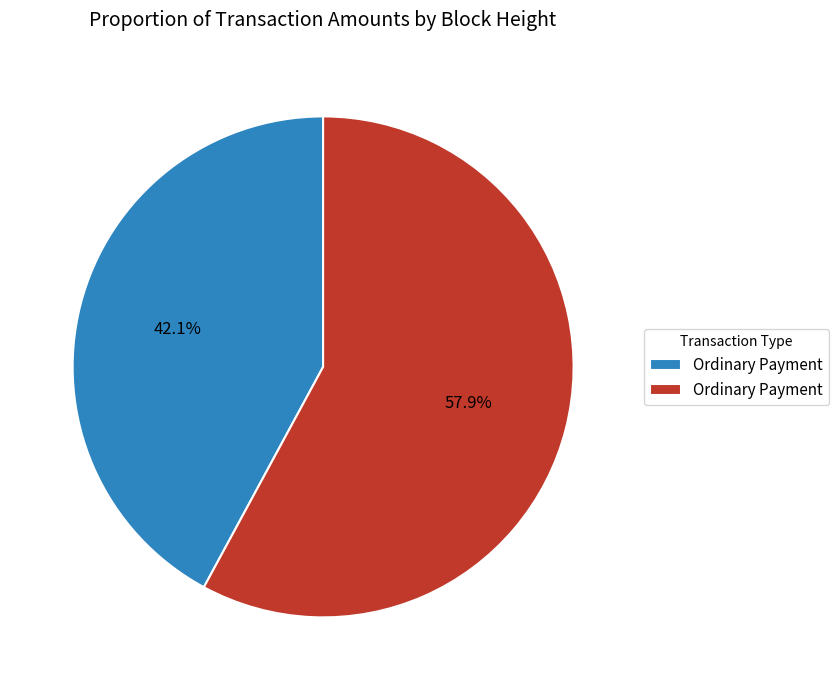

Does any single category account for the majority?

Yes